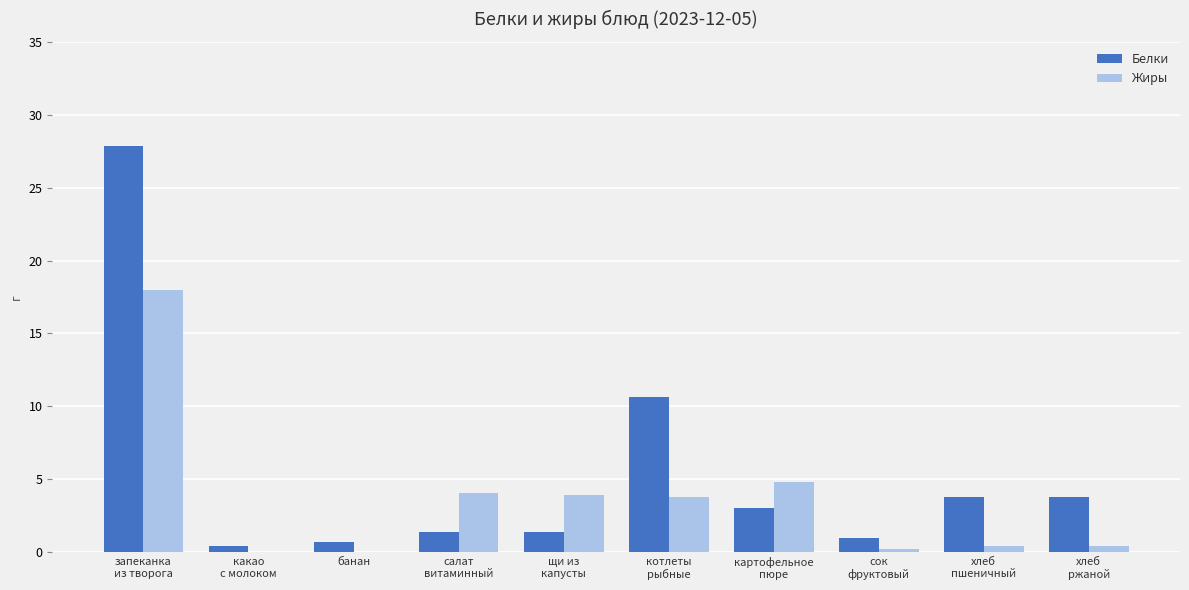

The value of Жиры at банан is 0.0. True or false?

True